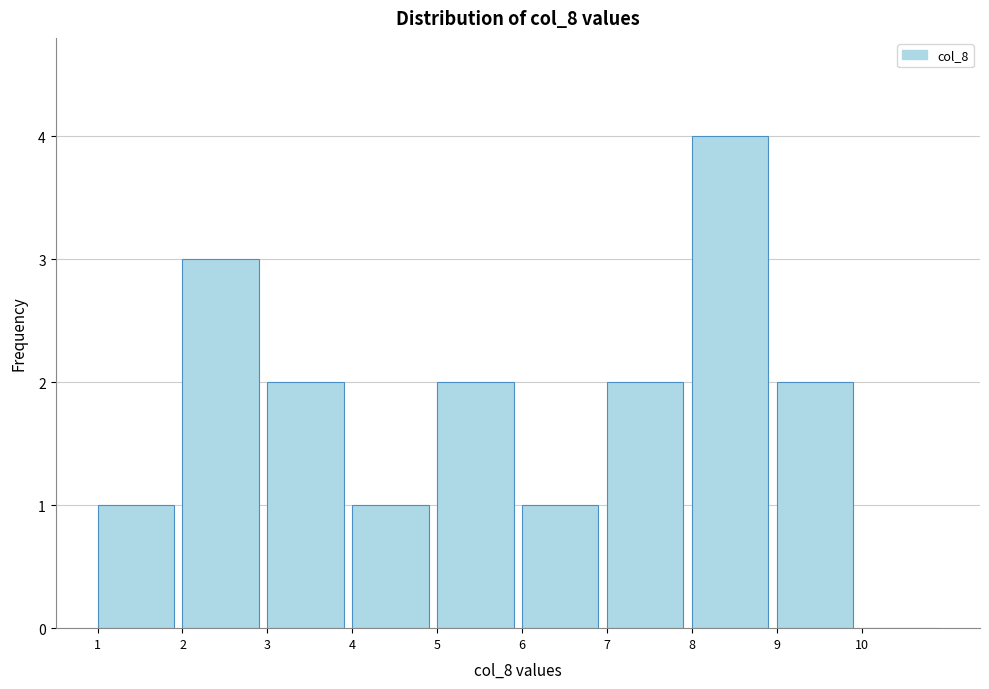

Reading left to right, transcribe this chart: for each bar, give the range it covers on the x-axis and its height. The values are not printed on the chart, so give them approximately, as read against the axis.

1 to 2: 1
2 to 3: 3
3 to 4: 2
4 to 5: 1
5 to 6: 2
6 to 7: 1
7 to 8: 2
8 to 9: 4
9 to 10: 2
10 to 11: 0